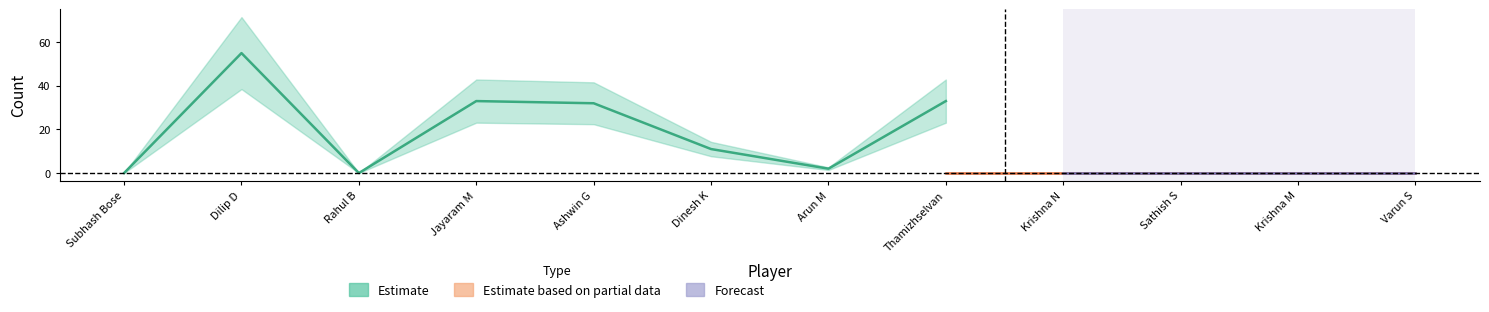

Where is the first local maximum for Runs?

Dilip D